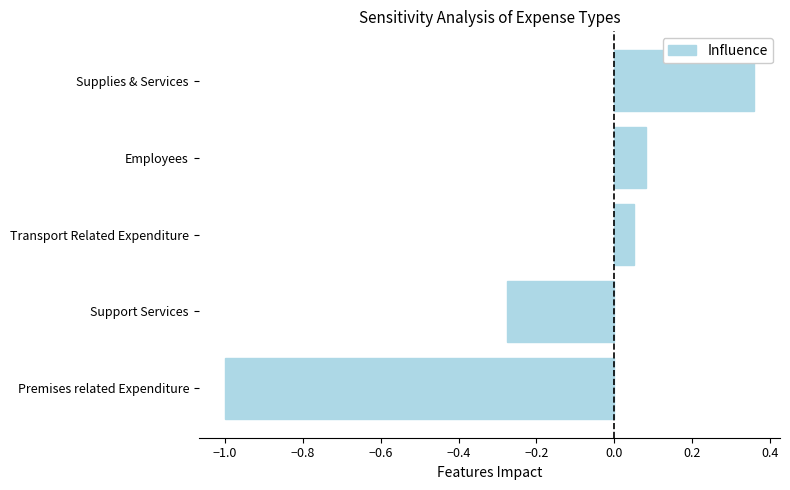

What is the sum of all values?

-0.8